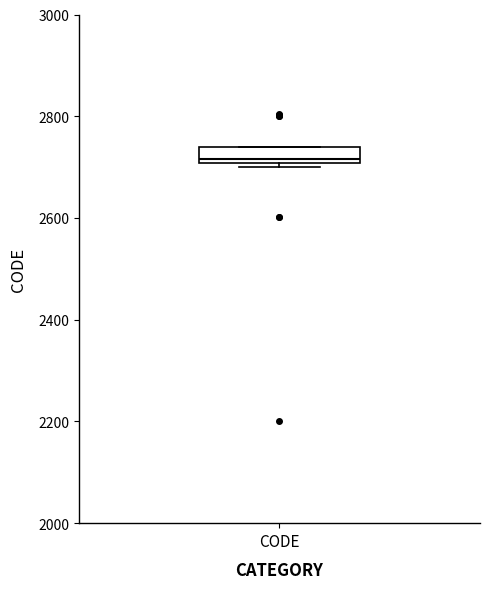

Where is the lower edge of the box for CODE on the y-axis? The values are not printed on the chart, so give them approximately, as read against the axis.

2700